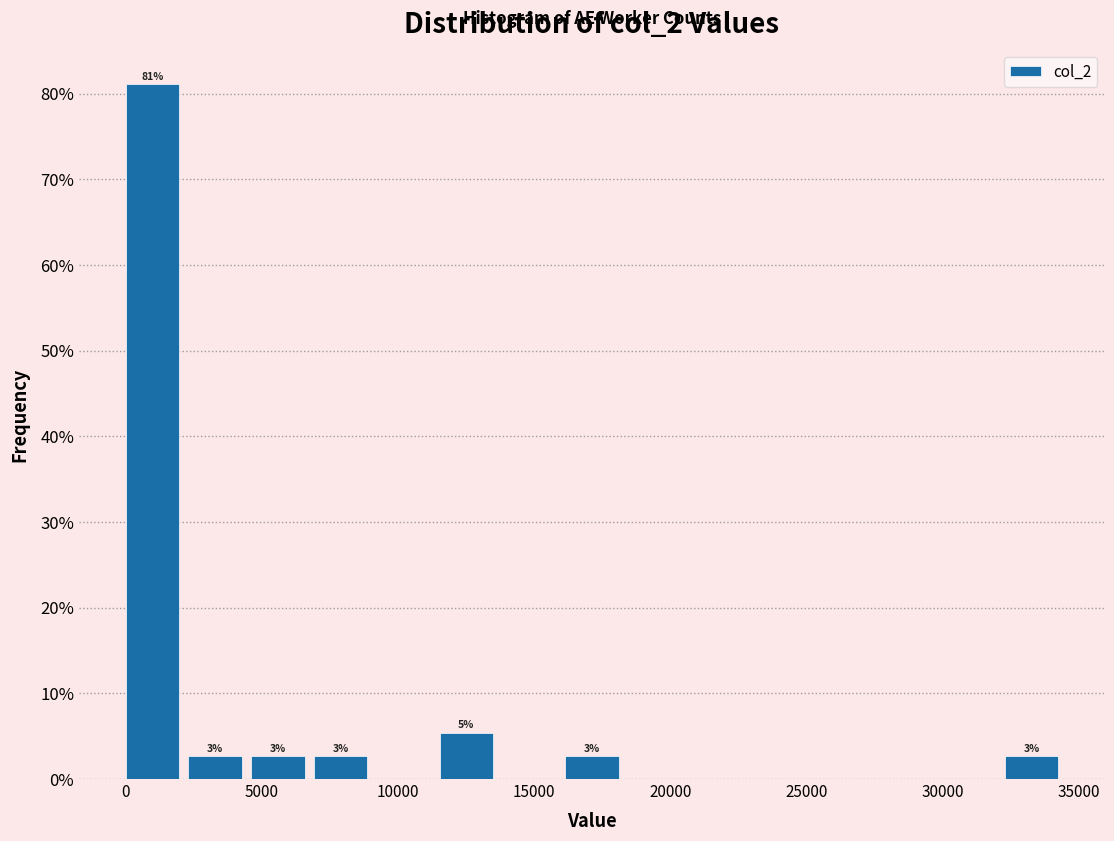

Which range on the x-axis has the tallest bar?

0 to 2500